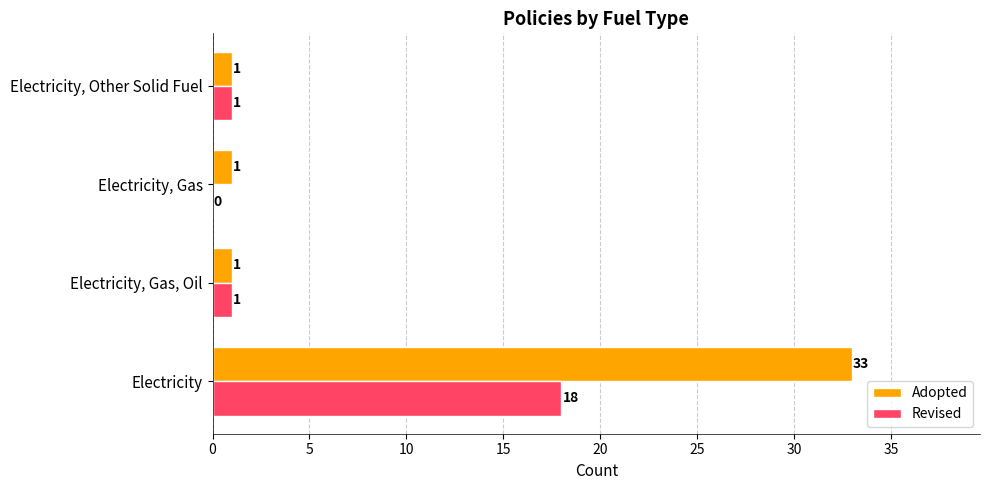

Which label corresponds to the largest value in the chart?

Electricity